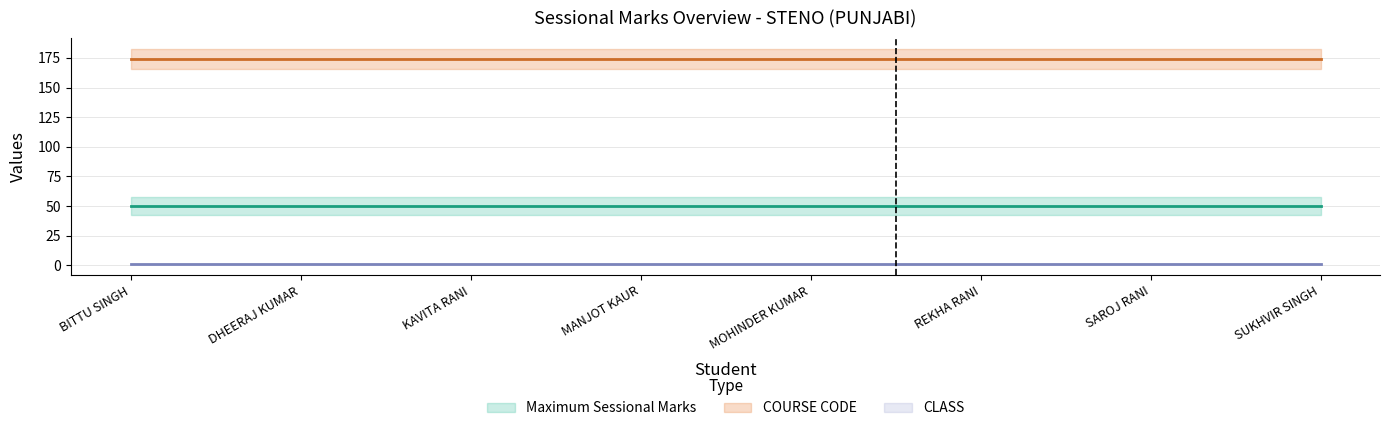

True or false: CLASS has a value of 1 at MANJOT KAUR.

True